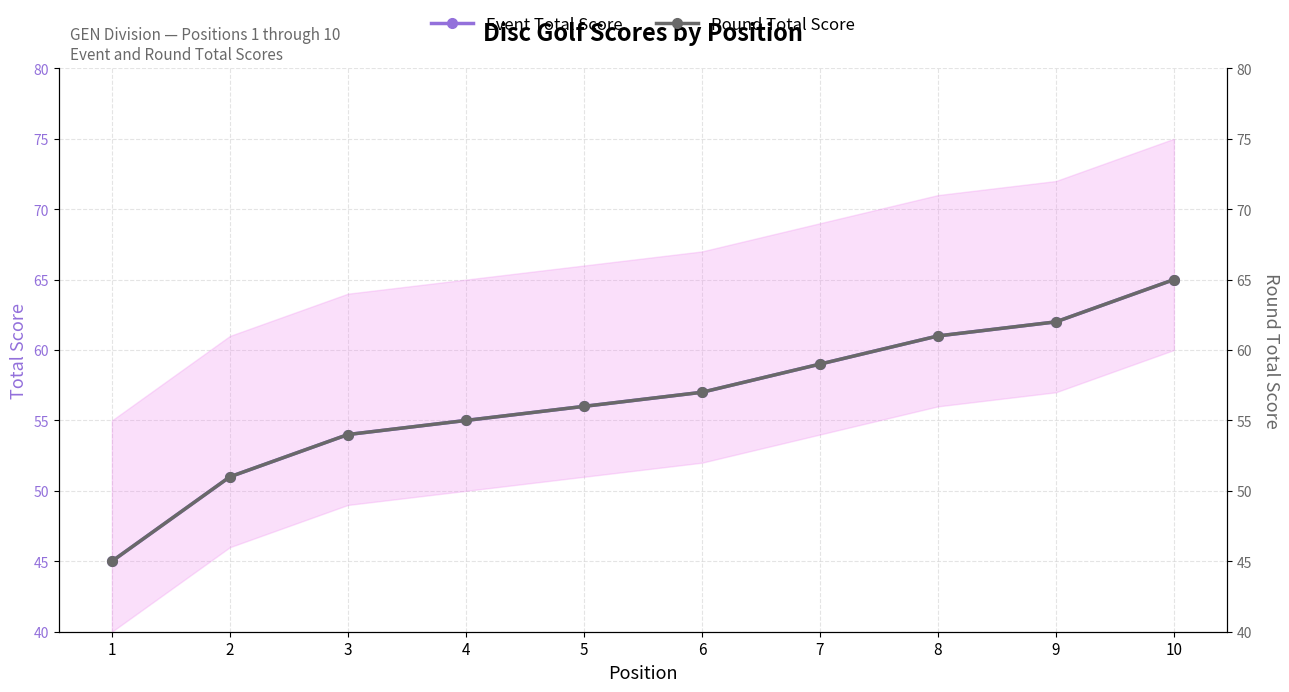

At how many categories does at least one series exceed 57?

4